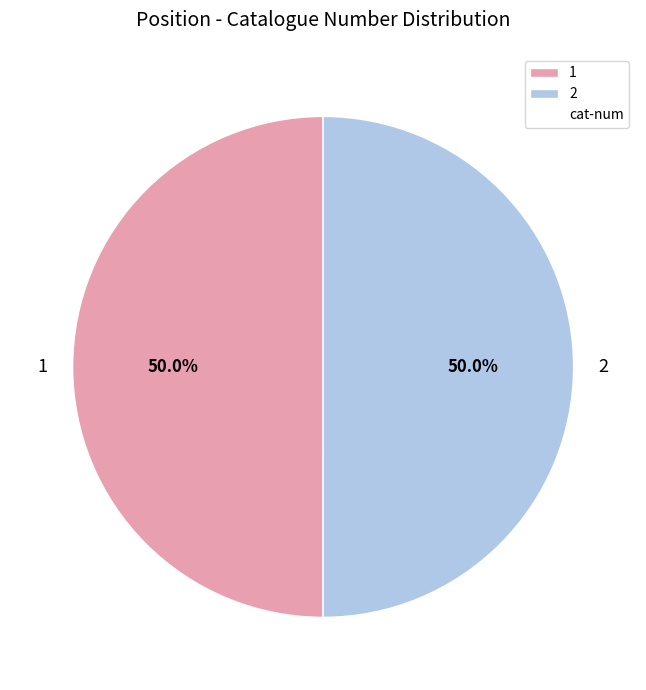

Combined, do 2 and 1 account for over 50%?

Yes